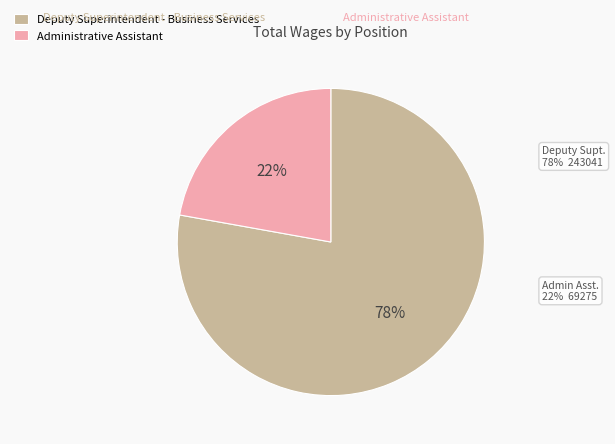

Between Administrative Assistant and Deputy Superintendent - Business Services, which is larger?

Deputy Superintendent - Business Services